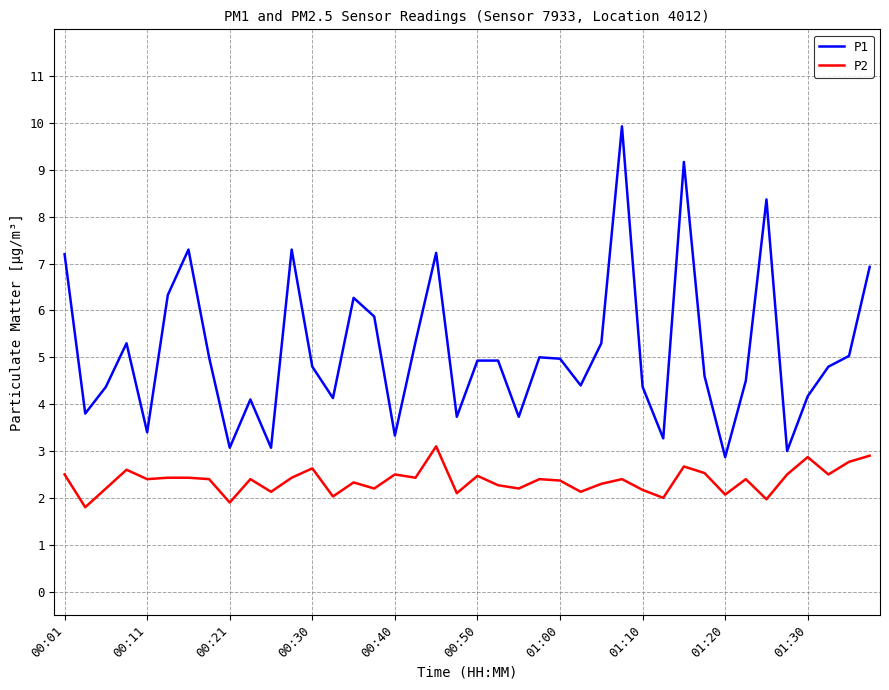

What is the difference between the maximum and minimum values in the P2 series?

1.3